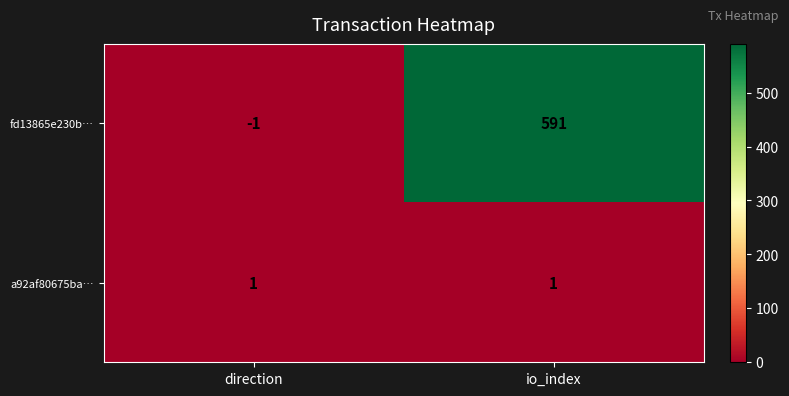

The value of a92af80675ba… at direction is 1. True or false?

True